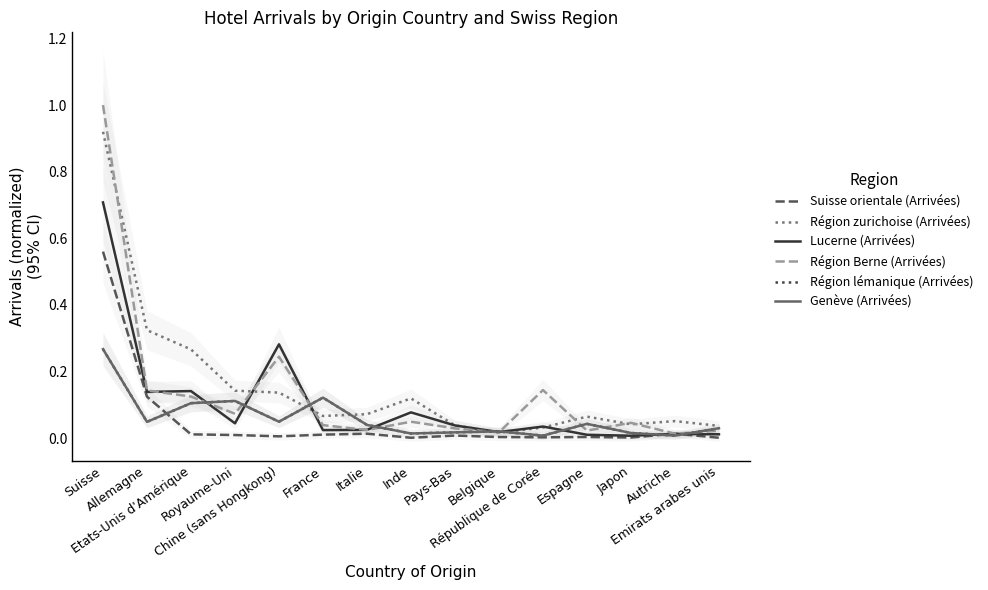

Reading left to right, what are all the values shown in this chart?

Suisse orientale (Arrivées): 0.6	0.1	0.0	0.0	0.0	0.0	0.0	0.0	0.0	0.0	0.0	0.0	0.0	0.0	0.0
Région zurichoise (Arrivées): 0.9	0.3	0.3	0.1	0.1	0.1	0.1	0.1	0.0	0.0	0.0	0.1	0.0	0.1	0.0
Lucerne (Arrivées): 0.7	0.1	0.1	0.0	0.3	0.0	0.0	0.1	0.0	0.0	0.0	0.0	0.0	0.0	0.0
Région Berne (Arrivées): 1.0	0.1	0.1	0.1	0.2	0.0	0.0	0.0	0.0	0.0	0.1	0.0	0.0	0.0	0.0
Région lémanique (Arrivées): 0.3	0.0	0.1	0.1	0.0	0.1	0.0	0.0	0.0	0.0	0.0	0.0	0.0	0.0	0.0
Genève (Arrivées): 0.3	0.0	0.1	0.1	0.0	0.1	0.0	0.0	0.0	0.0	0.0	0.0	0.0	0.0	0.0